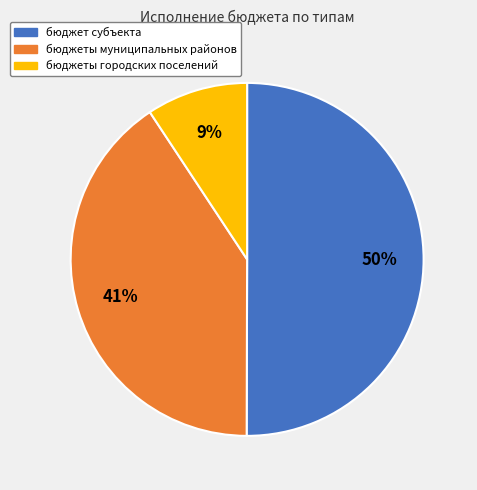

The бюджеты муниципальных районов slice represents 41% of the pie. True or false?

True